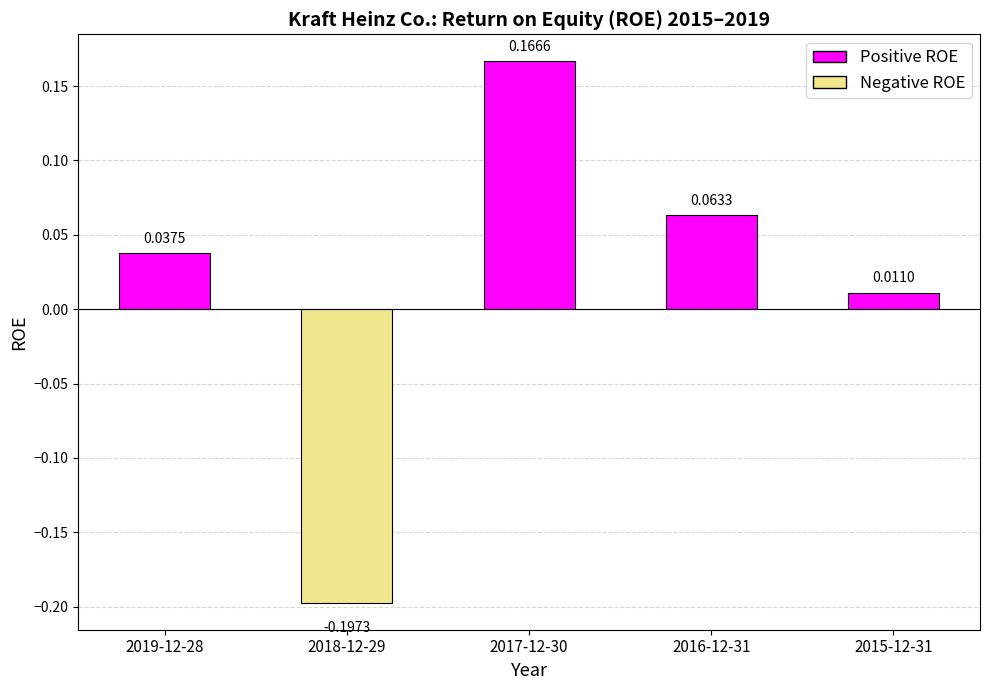

What is the change in value from 2017-12-30 to 2016-12-31?

-0.1